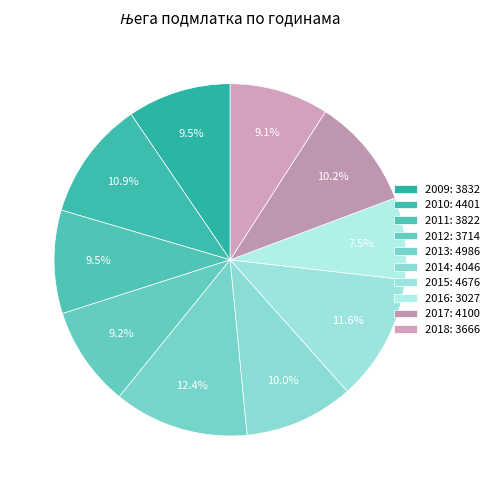

Rank the categories by value from lowest to highest.

2016, 2018, 2012, 2011, 2009, 2014, 2017, 2010, 2015, 2013